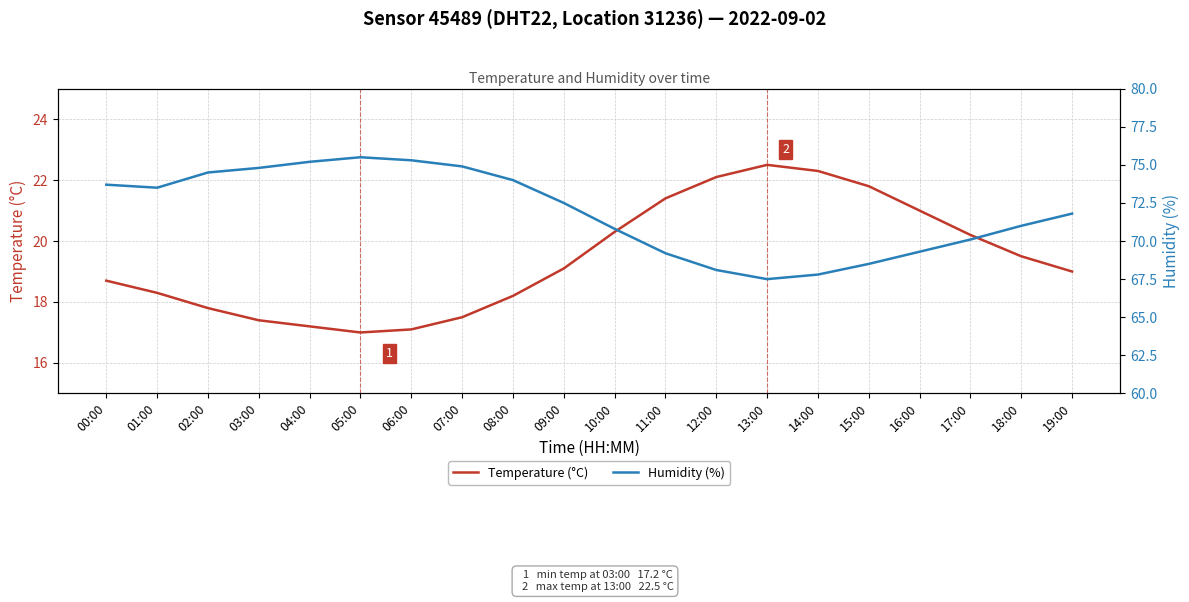

What is the greatest value displayed?

75.5